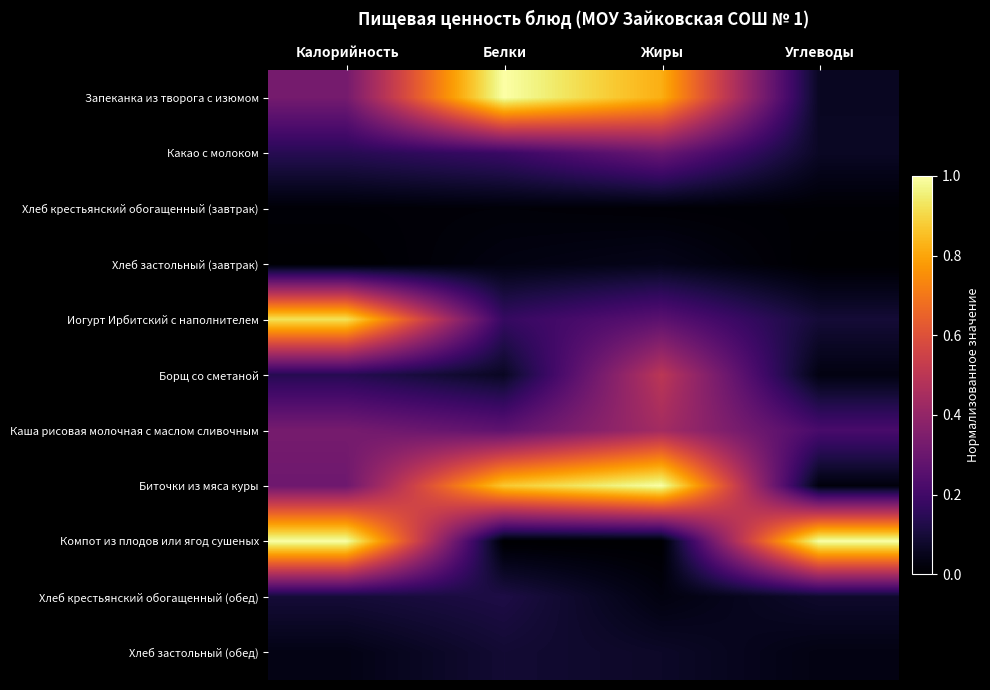

Which category has the lowest value across all series?

Калорийность